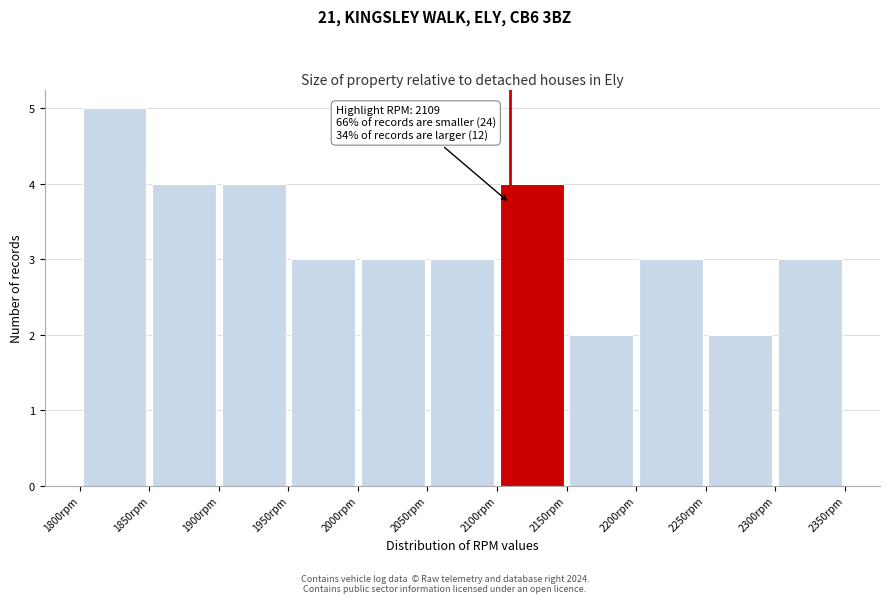

Which range on the x-axis has the tallest bar?

1800 to 1850